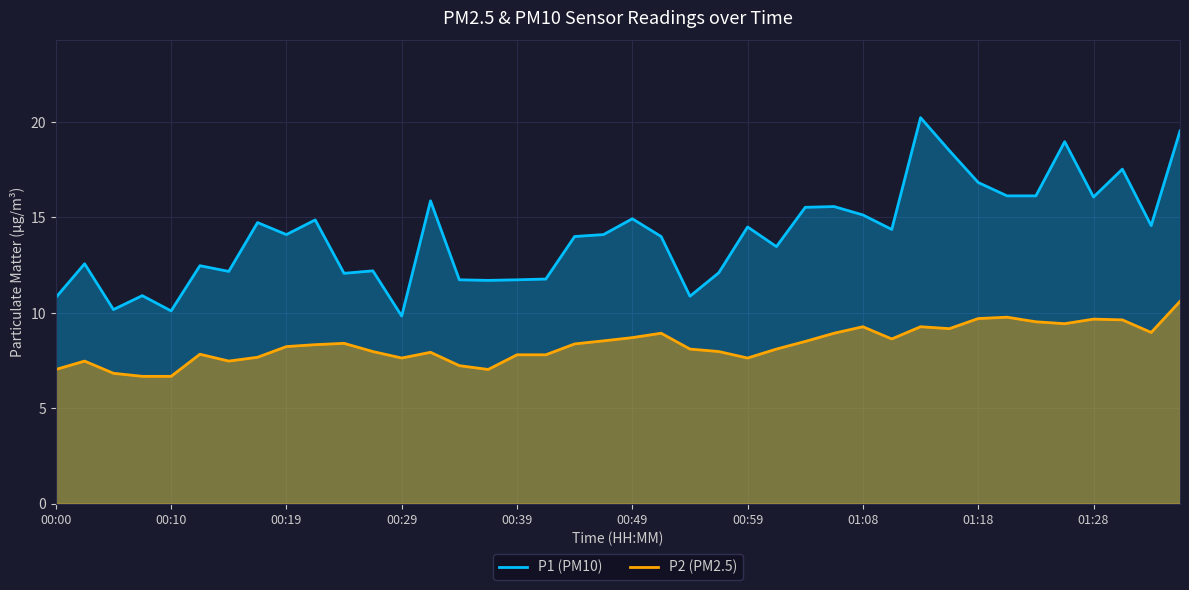

What is the difference between the maximum and minimum values in the P1 (PM10) series?

10.4